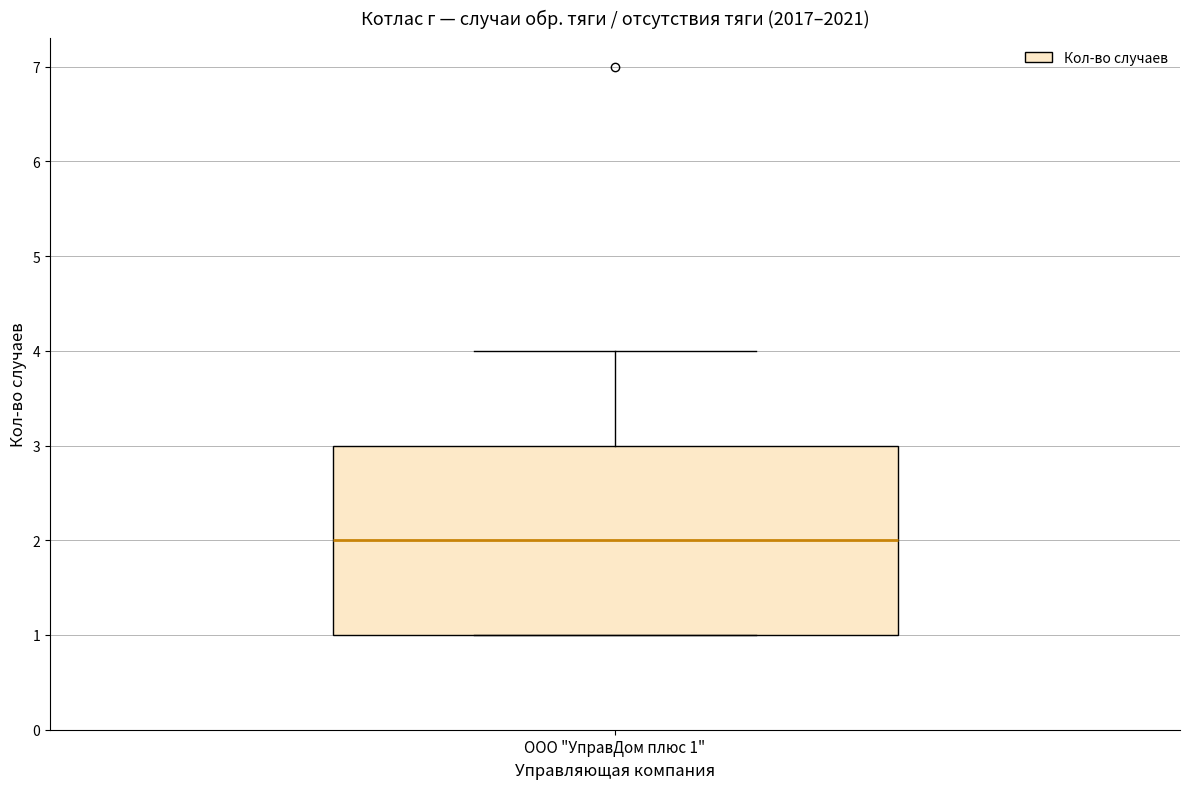

Where does the upper whisker of the box for ООО "УправДом плюс 1" end on the y-axis? The values are not printed on the chart, so give them approximately, as read against the axis.

4